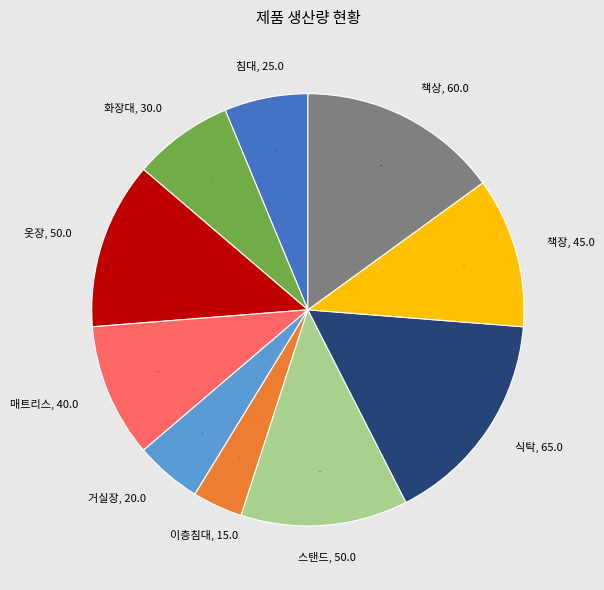

Does any single category account for the majority?

No